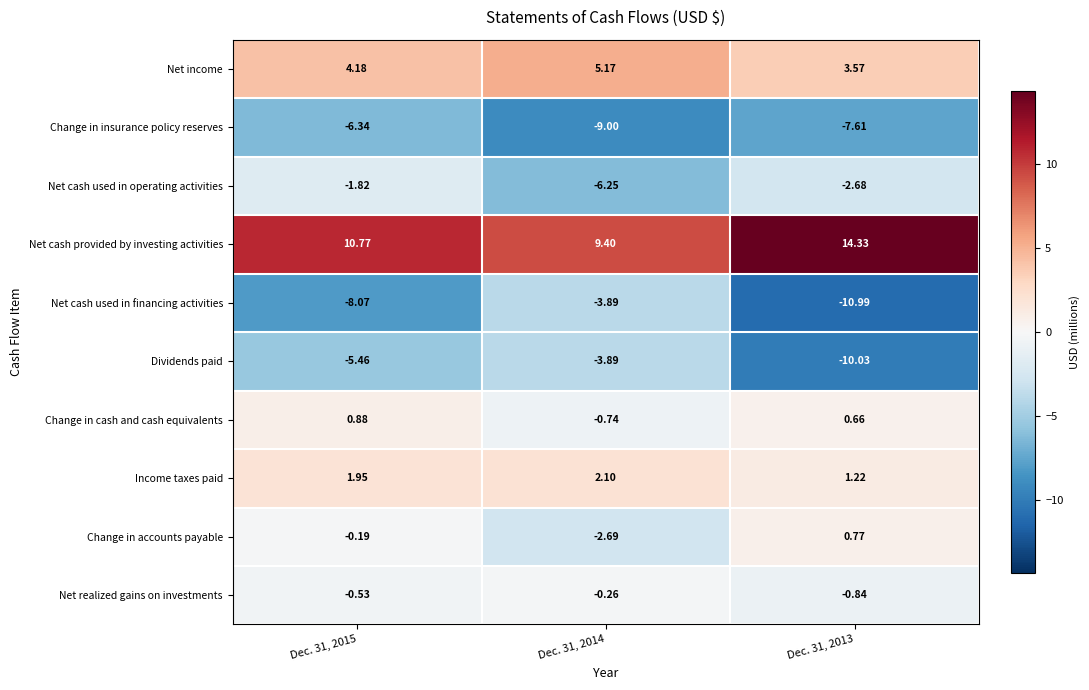

At Dec. 31, 2015, list the series in order from smallest to largest.

Net cash used in financing activities, Change in insurance policy reserves, Dividends paid, Net cash used in operating activities, Net realized gains on investments, Change in accounts payable, Change in cash and cash equivalents, Income taxes paid, Net income, Net cash provided by investing activities